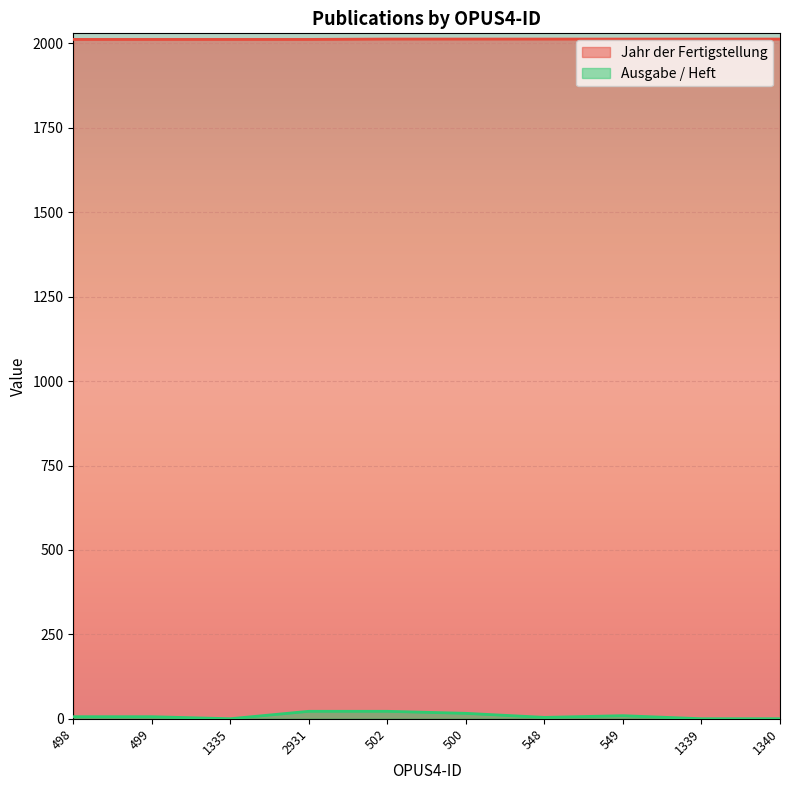

Count the number of categories in the chart.

10